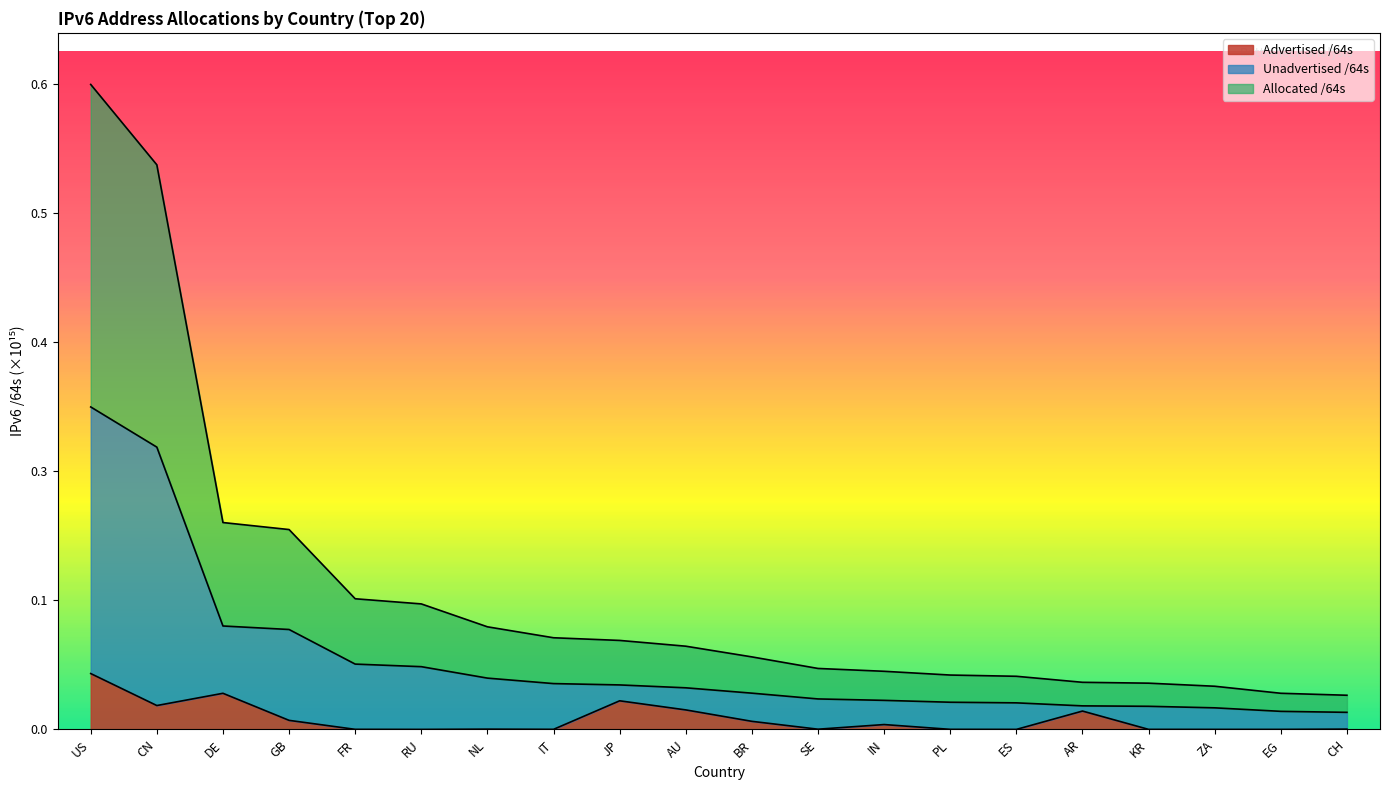

Rank the categories by Advertised /64s value from lowest to highest.

RU, EG, ES, ZA, KR, PL, IT, FR, SE, NL, CH, IN, BR, GB, AR, AU, CN, JP, DE, US